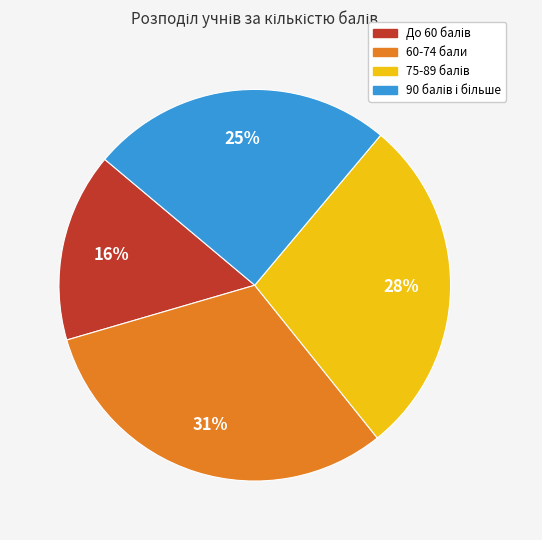

To the nearest percent, what is the average slice percentage?

25%